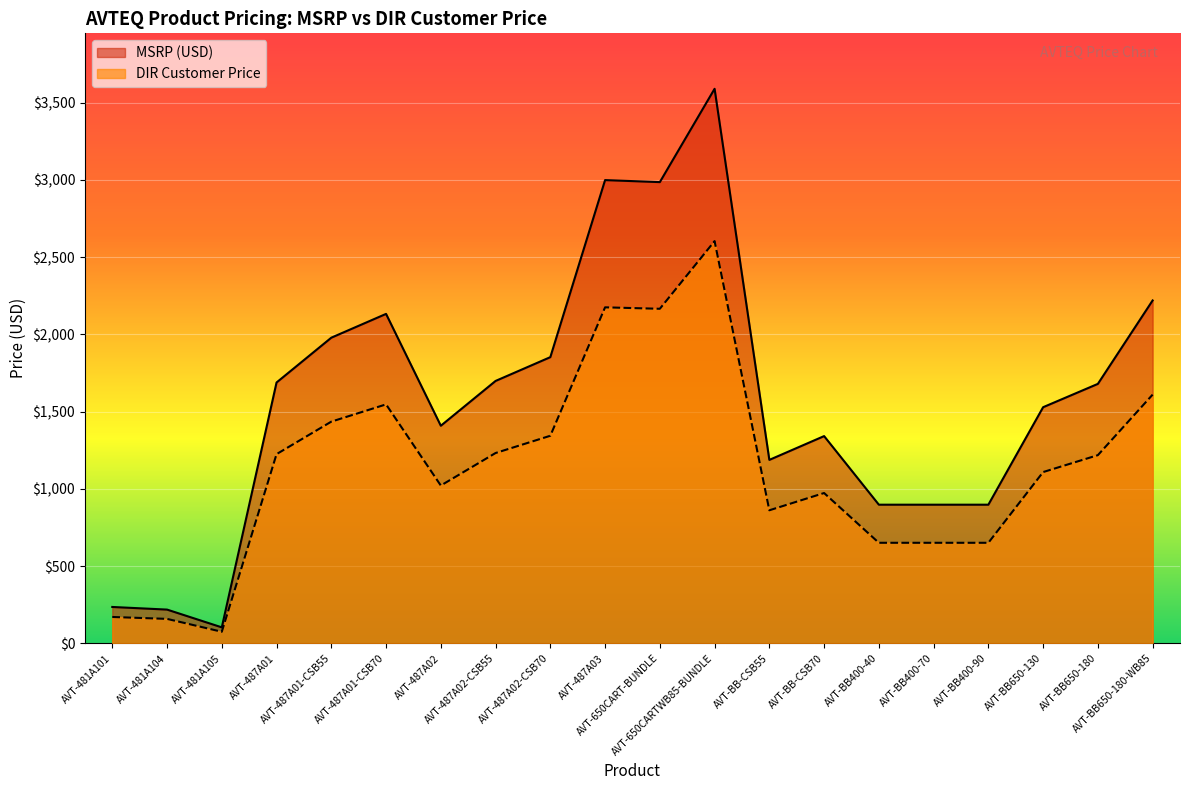

Is the value of MSRP (USD) at AVT-487A02 greater than the value of DIR Customer Price at AVT-487A01-CSB70?

No